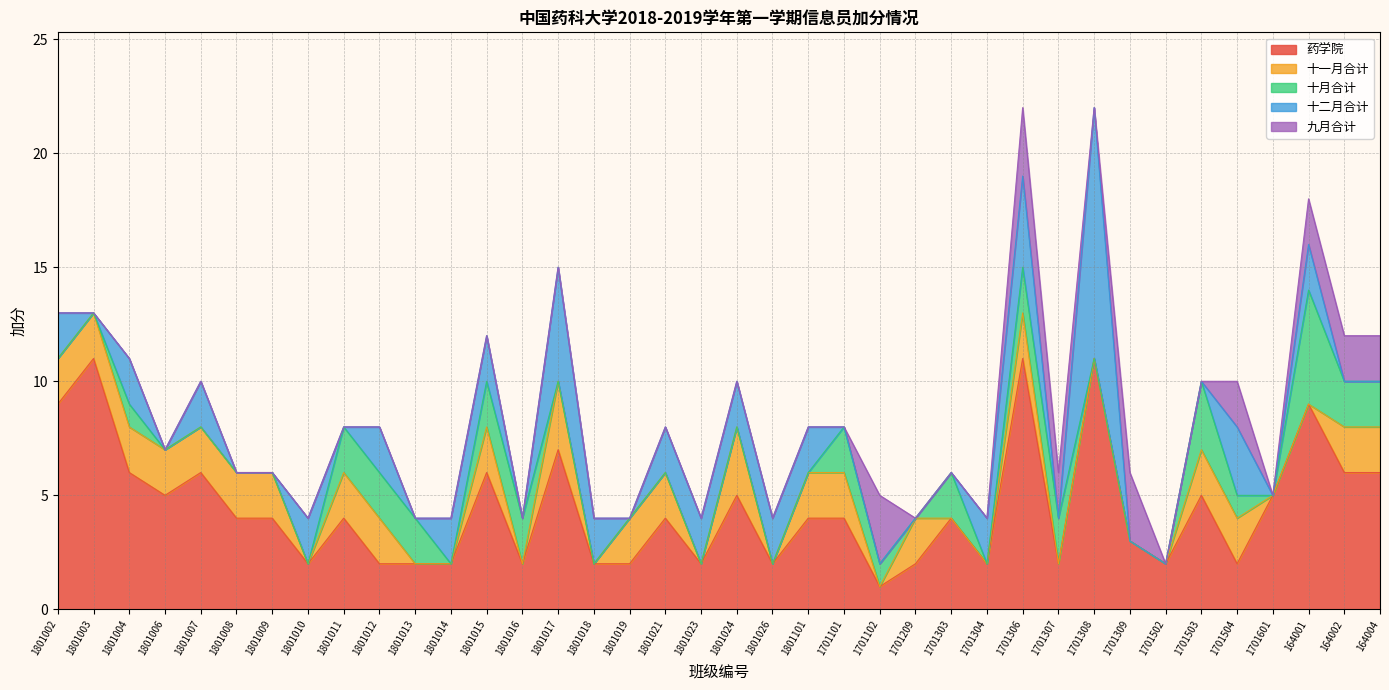

The 十月合计 series shows 3 at 1701503. True or false?

True